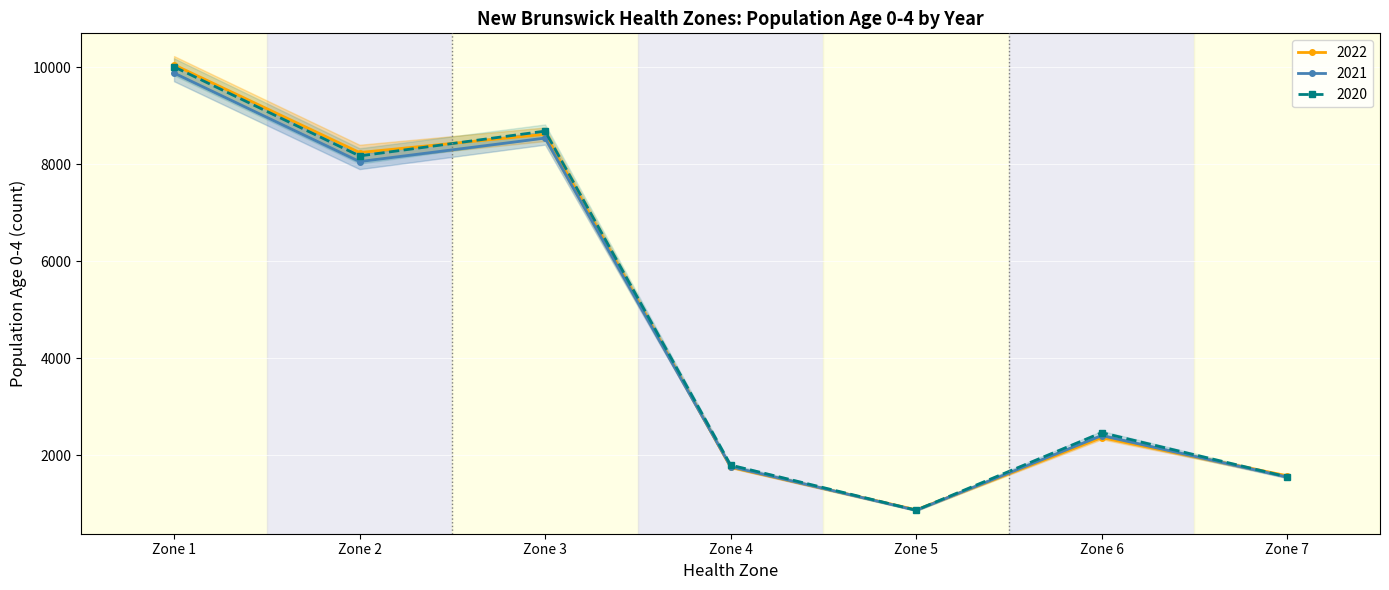

How many lines are shown in the chart?

3